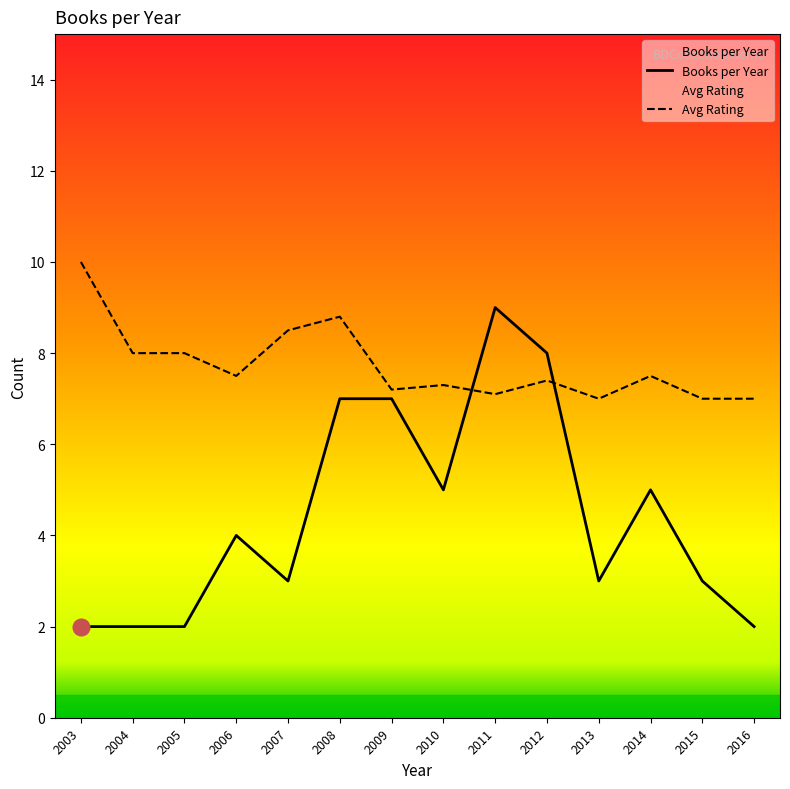

Which category has the lowest value in the Books per Year series?

2003